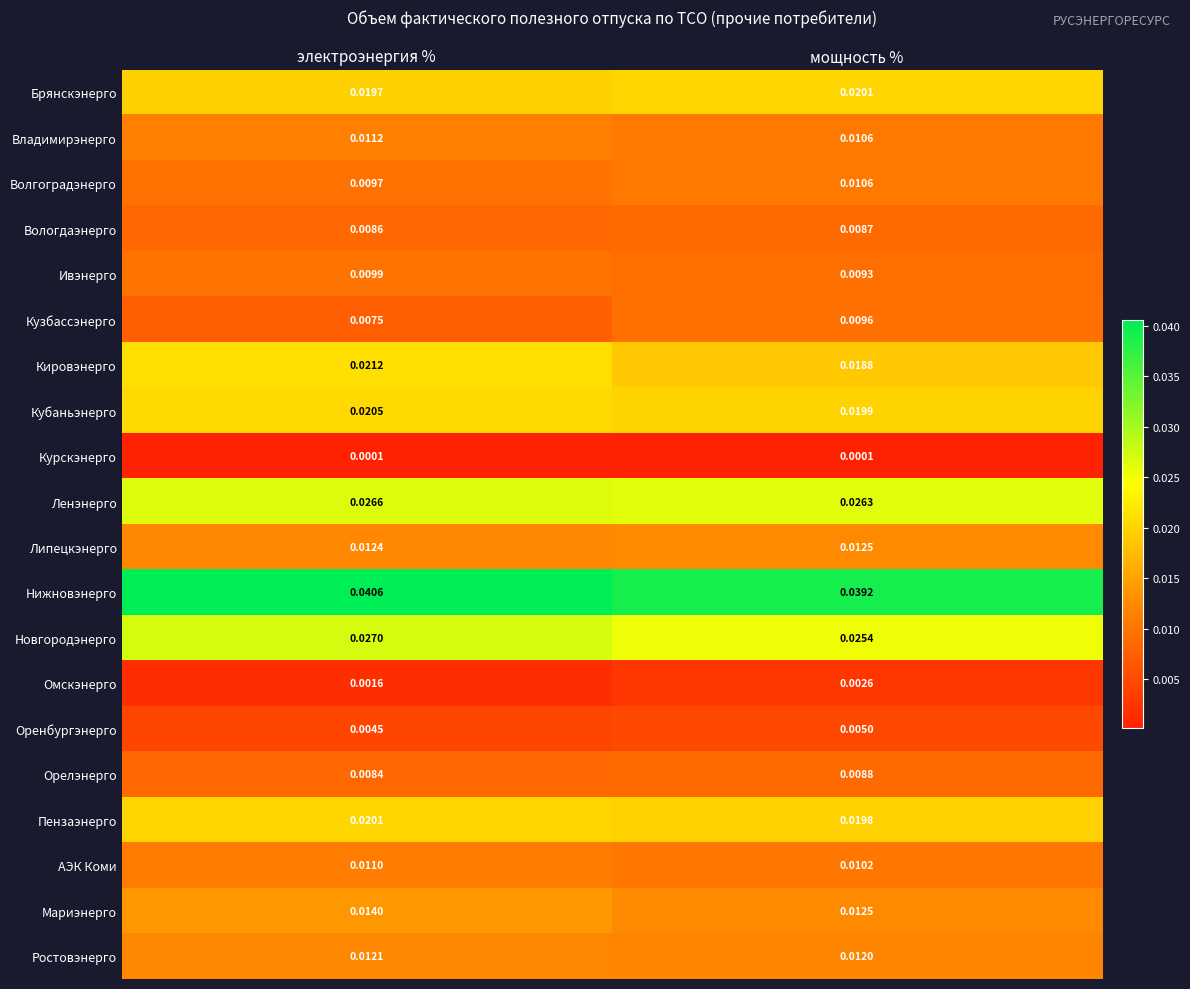

At электроэнергия %, list the series in order from smallest to largest.

Курскэнерго, Омскэнерго, Оренбургэнерго, Кузбассэнерго, Орелэнерго, Вологдаэнерго, Волгоградэнерго, Ивэнерго, АЭК Коми, Владимирэнерго, Ростовэнерго, Липецкэнерго, Мариэнерго, Брянскэнерго, Пензаэнерго, Кубаньэнерго, Кировэнерго, Ленэнерго, Новгородэнерго, Нижновэнерго